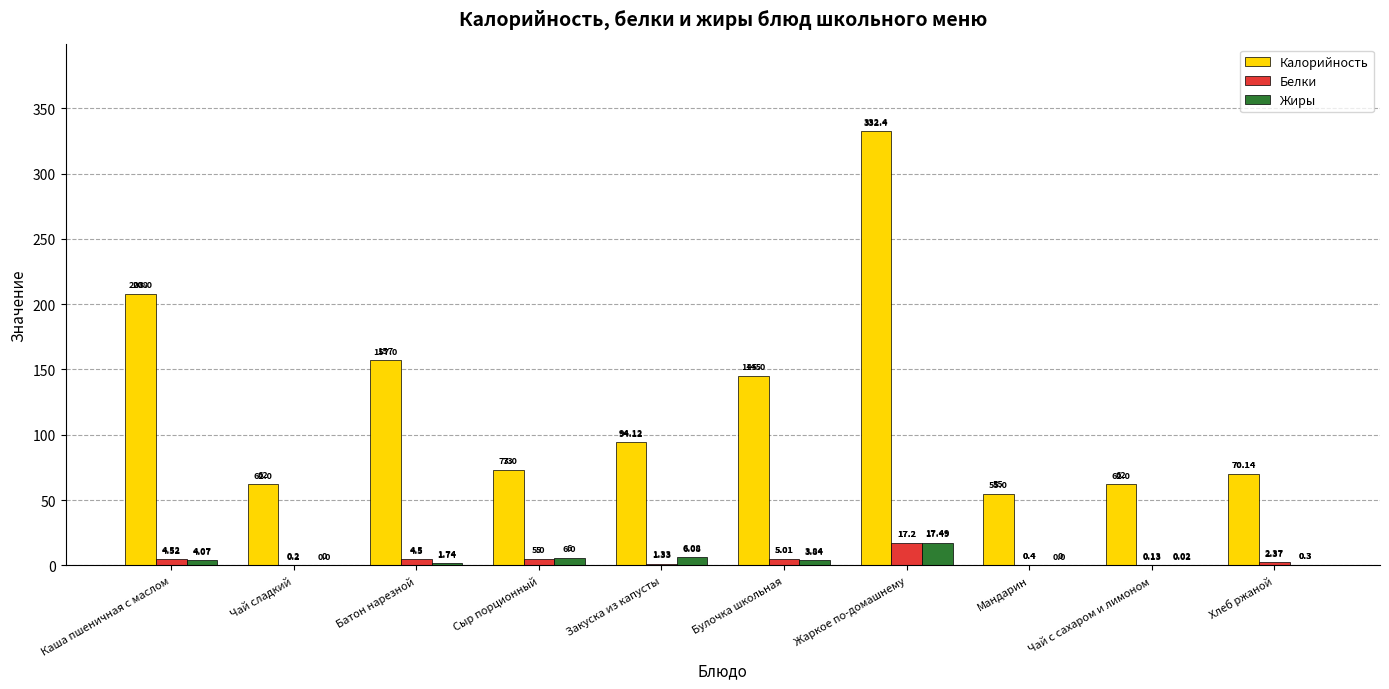

What is the approximate value of Калорийность at Булочка школьная?

145.0